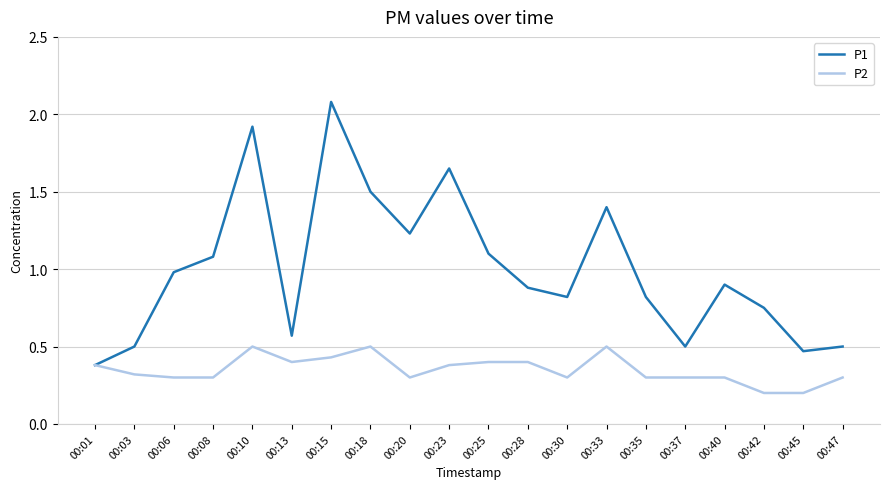

What is the difference between the P1 values at 00:40 and 00:30?

0.1